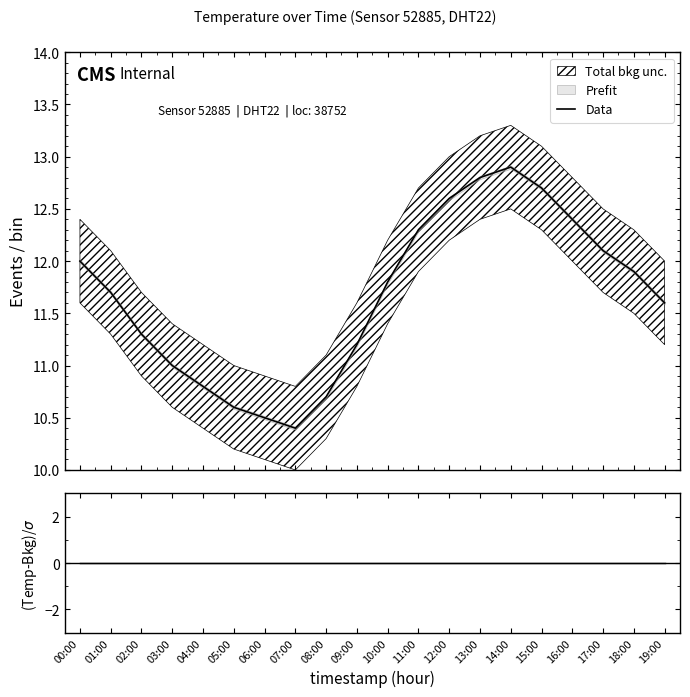

True or false: Data and (Temp-Bkg)/$\sigma$ intersect in this chart.

False